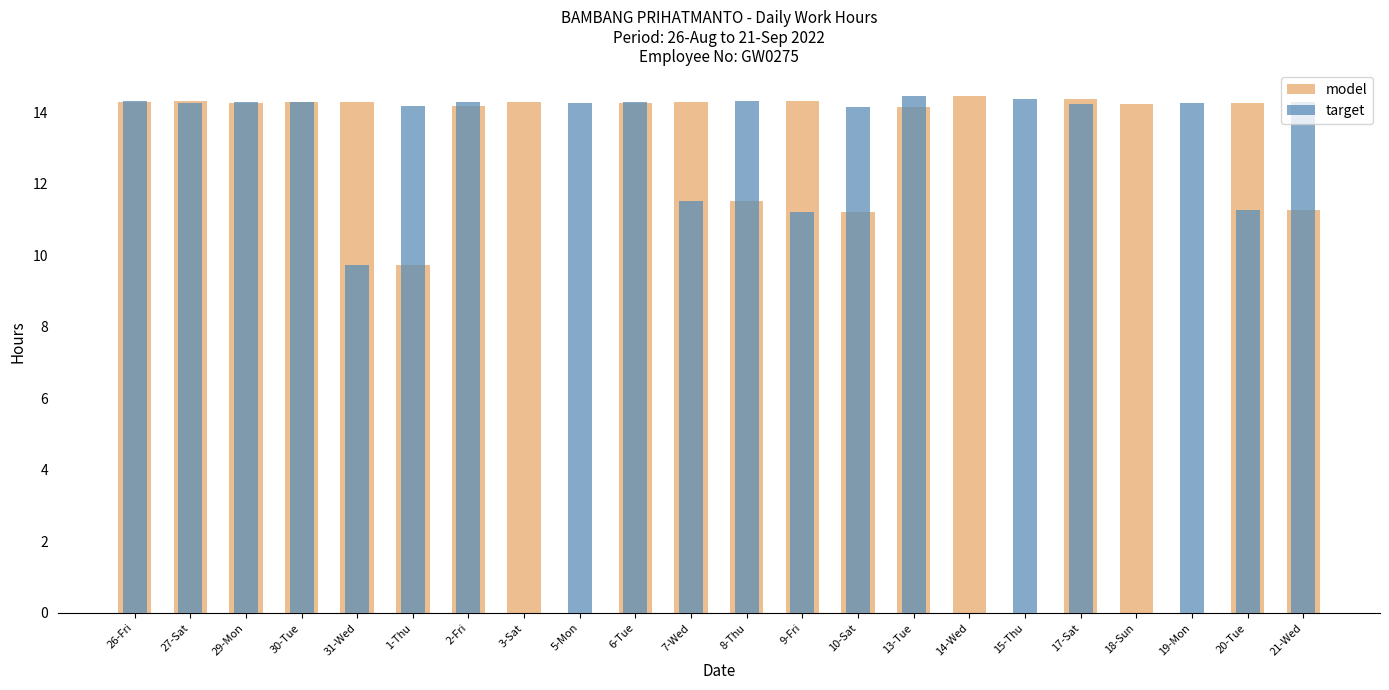

How many positive values does the model series have?

19